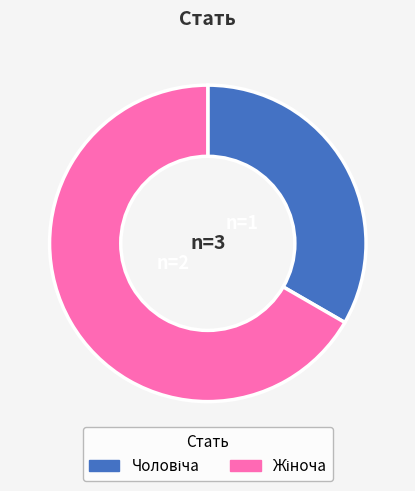

Is there a majority slice in this chart?

Yes